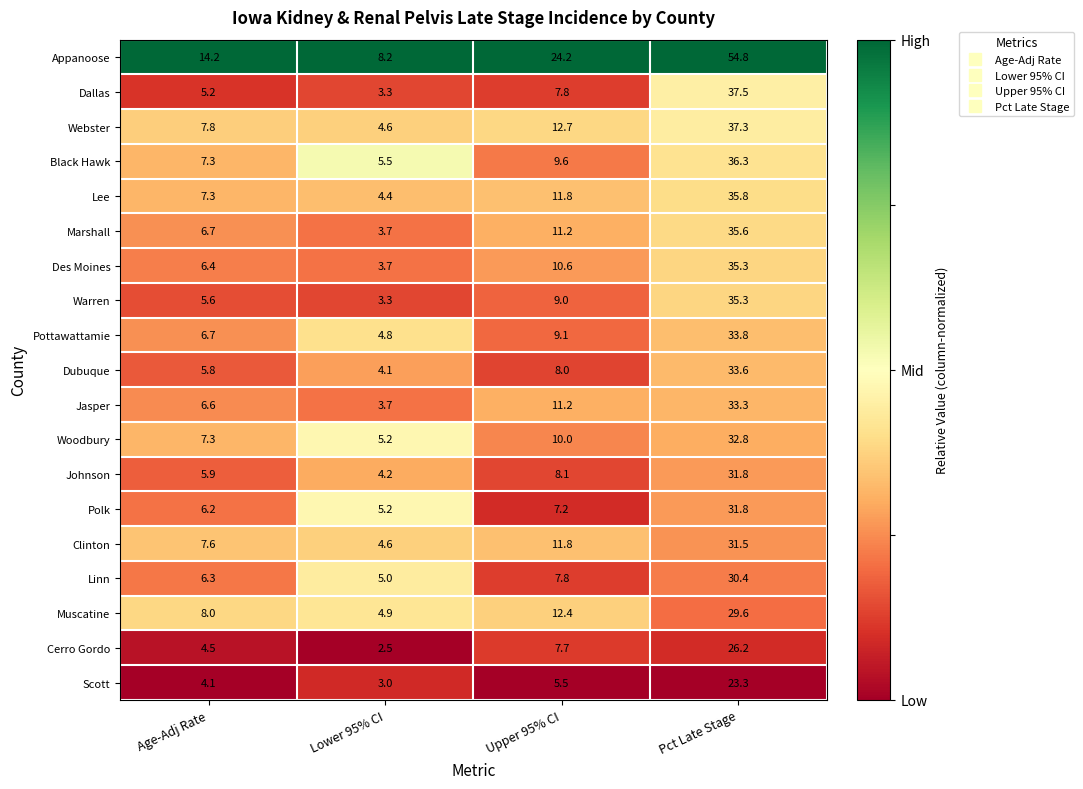

Is the value of Black Hawk at Lower 95% CI greater than the value of Dallas at Age-Adj Rate?

Yes